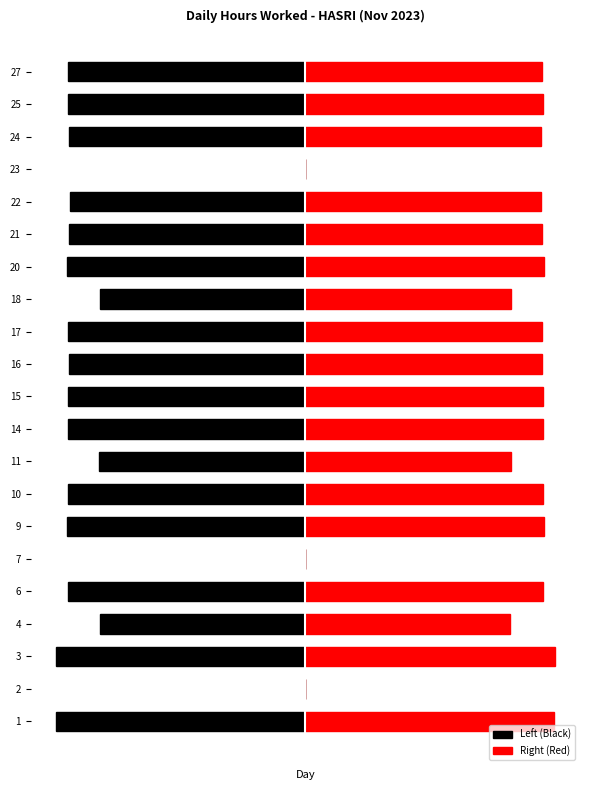

How many bars are there in each group?

2